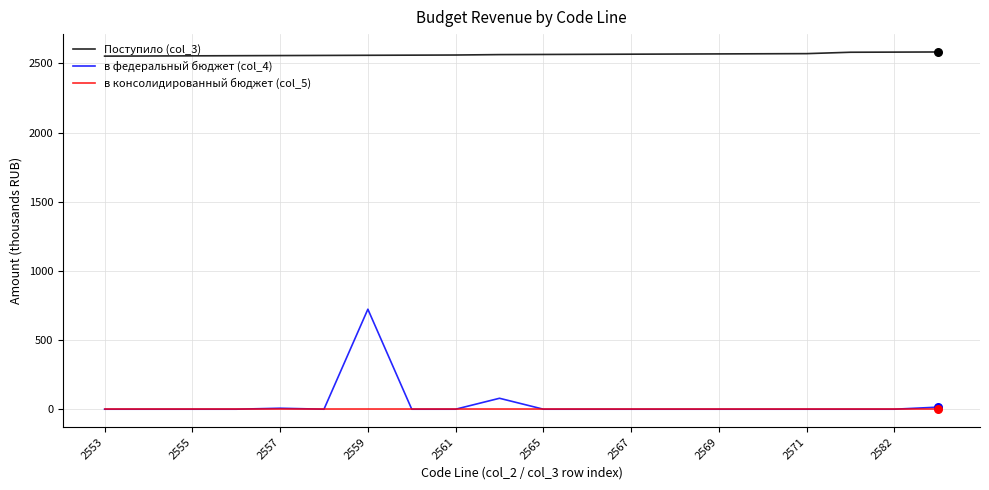

Which series has the largest total across all categories?

Поступило (col_3)